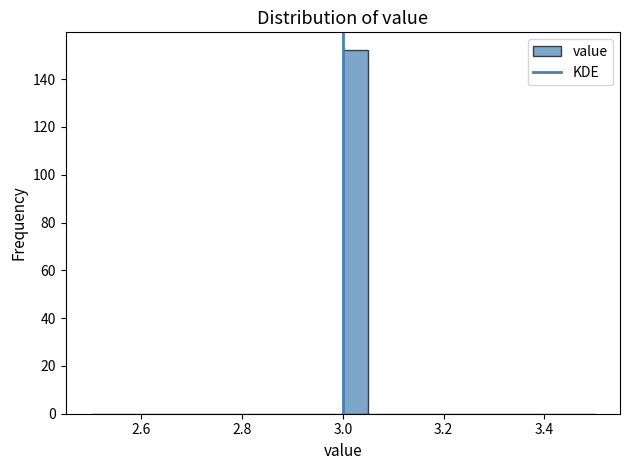

Read against the x-axis, roughly where is the centre of the tallest bar?

3.02